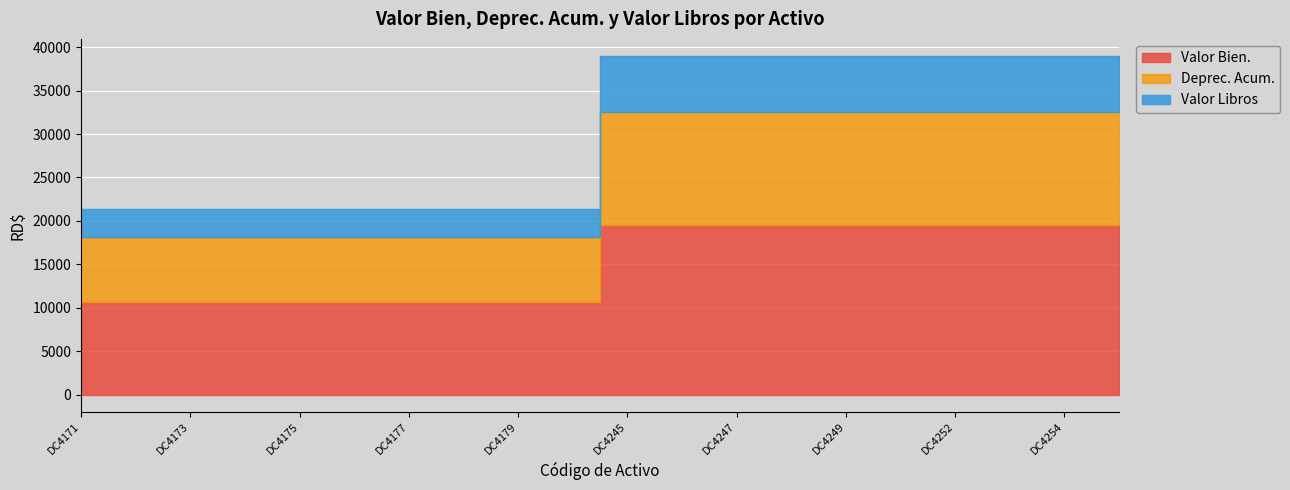

Which category has the highest value in the Valor Bien. series?

DC4245